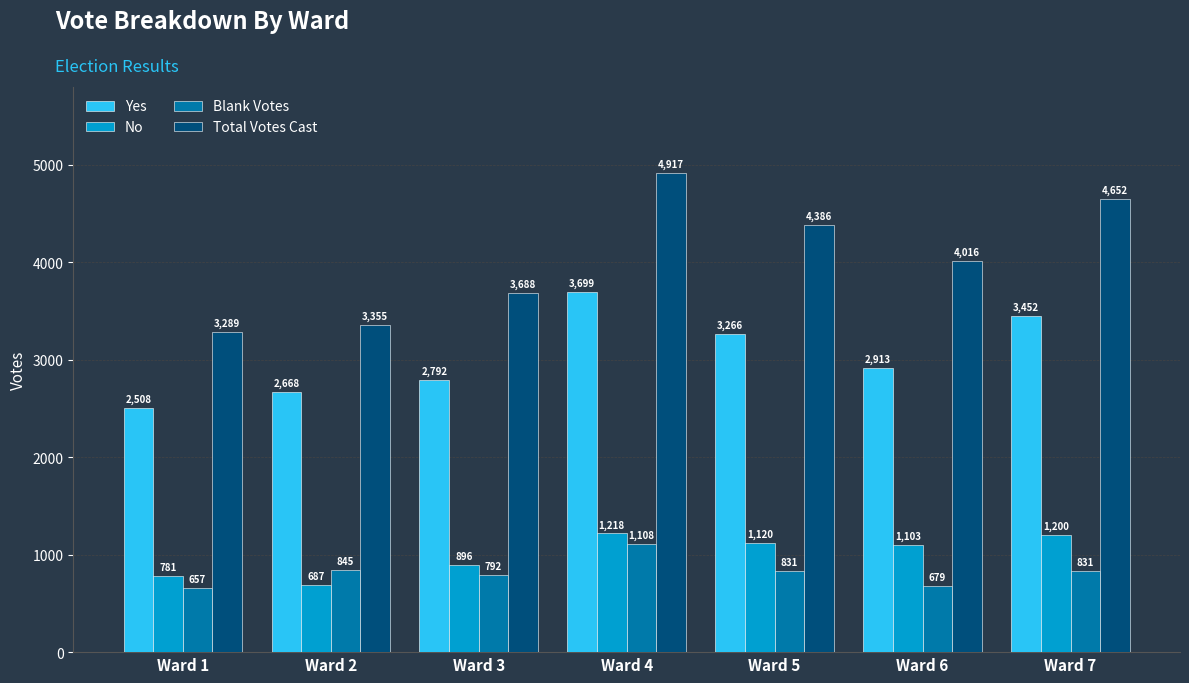

What is the maximum value shown in the chart?

4917